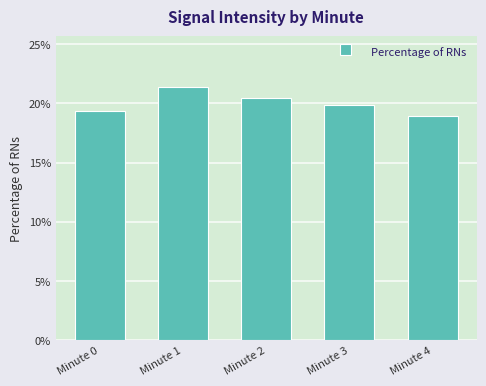

What is the minimum value shown in the chart?

18.9